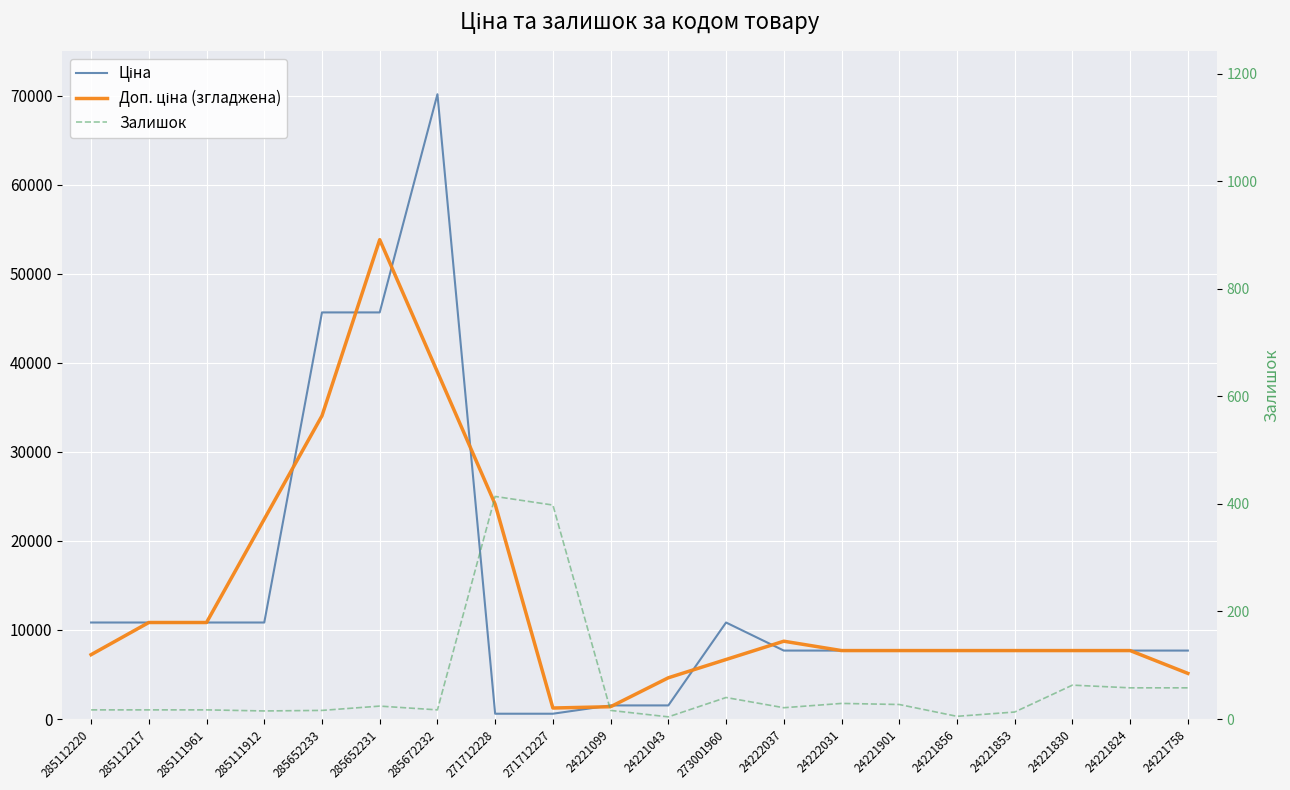

Between 271712227 and 24222037, which series saw the biggest shift?

Доп. ціна (згладжена)